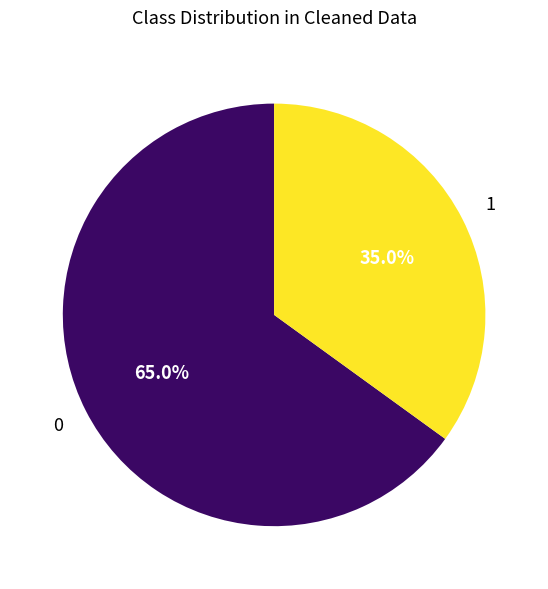

Is there any slice that represents more than half of the pie?

Yes